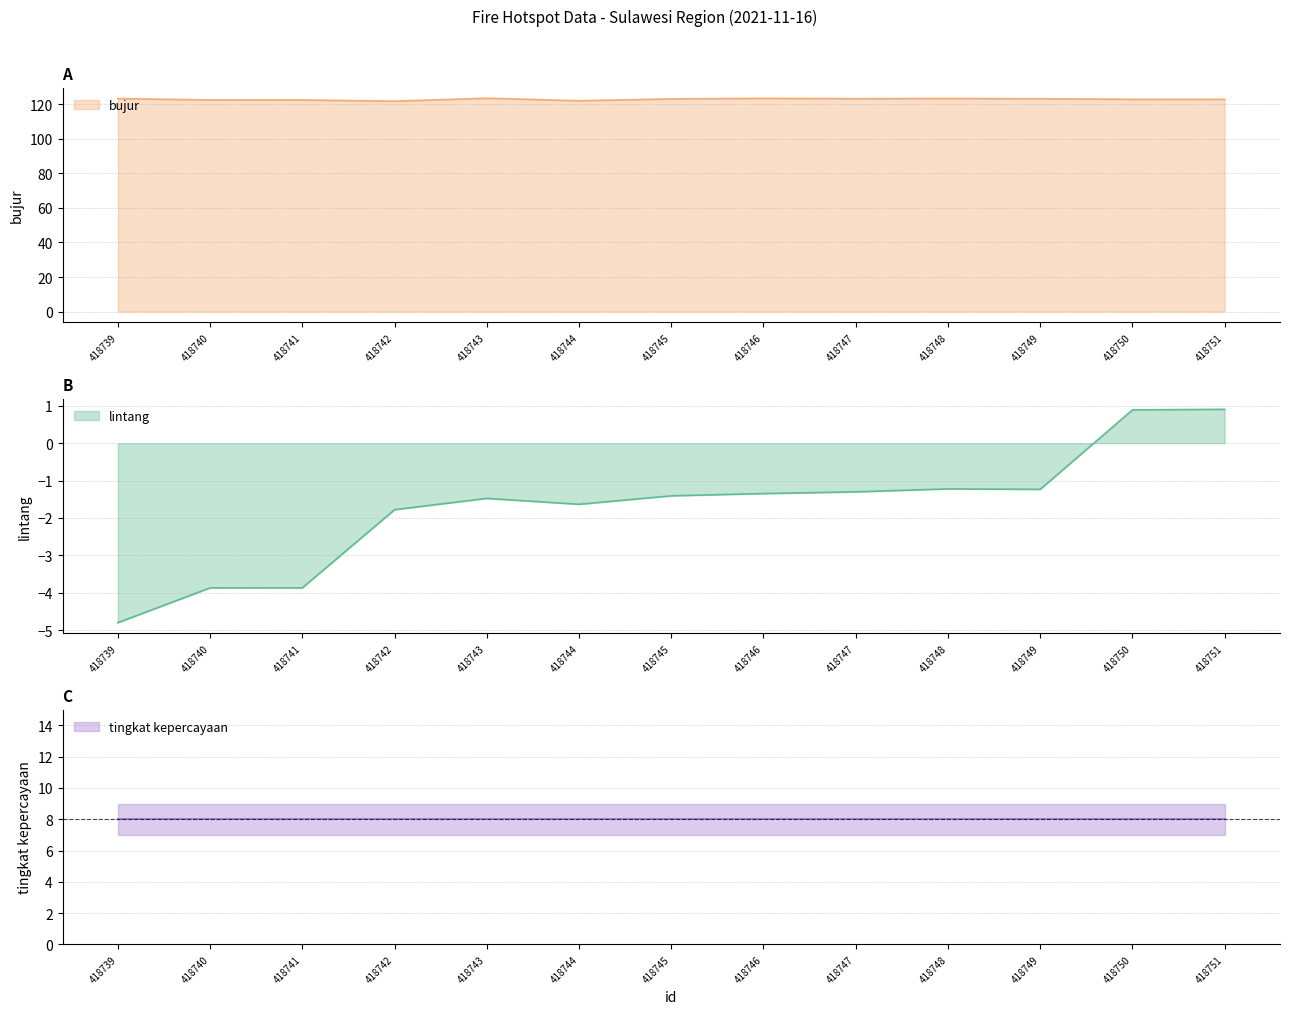

Between 418739 and 418741, which is larger?

418741